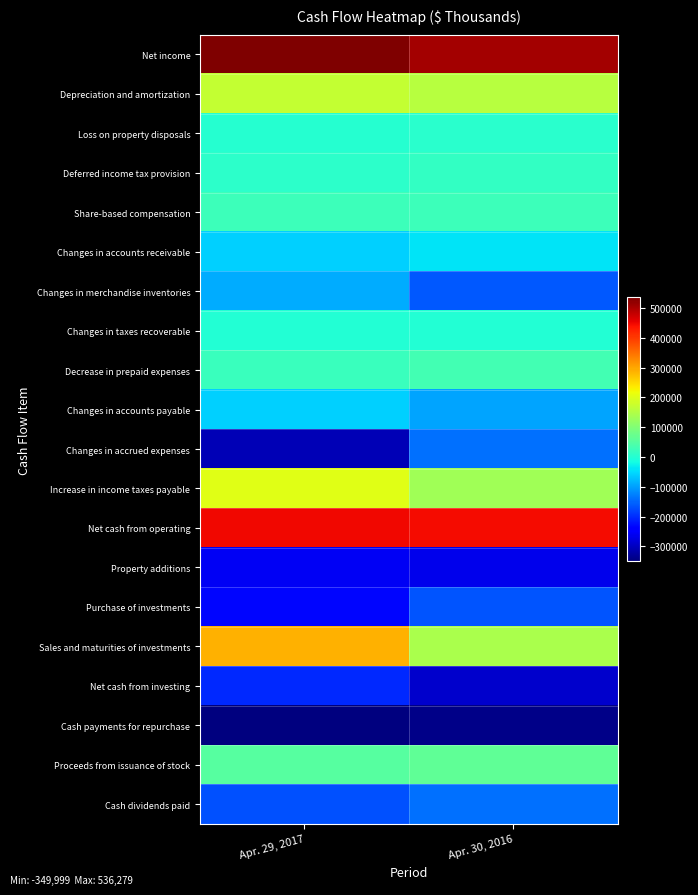

Reading left to right, transcribe all the data shown in this chart.

Net income: Apr. 29, 2017=536279	Apr. 30, 2016=508346
Depreciation and amortization: Apr. 29, 2017=172485	Apr. 30, 2016=157014
Loss on property disposals: Apr. 29, 2017=1059	Apr. 30, 2016=5255
Deferred income tax provision: Apr. 29, 2017=8250	Apr. 30, 2016=16112
Share-based compensation: Apr. 29, 2017=24051	Apr. 30, 2016=24959
Changes in accounts receivable: Apr. 29, 2017=-58147	Apr. 30, 2016=-40776
Changes in merchandise inventories: Apr. 29, 2017=-88558	Apr. 30, 2016=-161565
Changes in taxes recoverable: Apr. 29, 2017=-1300	Apr. 30, 2016=-1452
Decrease in prepaid expenses: Apr. 29, 2017=20587	Apr. 30, 2016=32927
Changes in accounts payable: Apr. 29, 2017=-56968	Apr. 30, 2016=-96434
Changes in accrued expenses: Apr. 29, 2017=-307228	Apr. 30, 2016=-142269
Increase in income taxes payable: Apr. 29, 2017=202811	Apr. 30, 2016=134276
Net cash from operating: Apr. 29, 2017=448434	Apr. 30, 2016=445233
Property additions: Apr. 29, 2017=-258515	Apr. 30, 2016=-266236
Purchase of investments: Apr. 29, 2017=-233166	Apr. 30, 2016=-165384
Sales and maturities of investments: Apr. 29, 2017=289924	Apr. 30, 2016=144803
Net cash from investing: Apr. 29, 2017=-201757	Apr. 30, 2016=-289141
Cash payments for repurchase: Apr. 29, 2017=-349999	Apr. 30, 2016=-341251
Proceeds from issuance of stock: Apr. 29, 2017=52033	Apr. 30, 2016=63933
Cash dividends paid: Apr. 29, 2017=-168566	Apr. 30, 2016=-140067